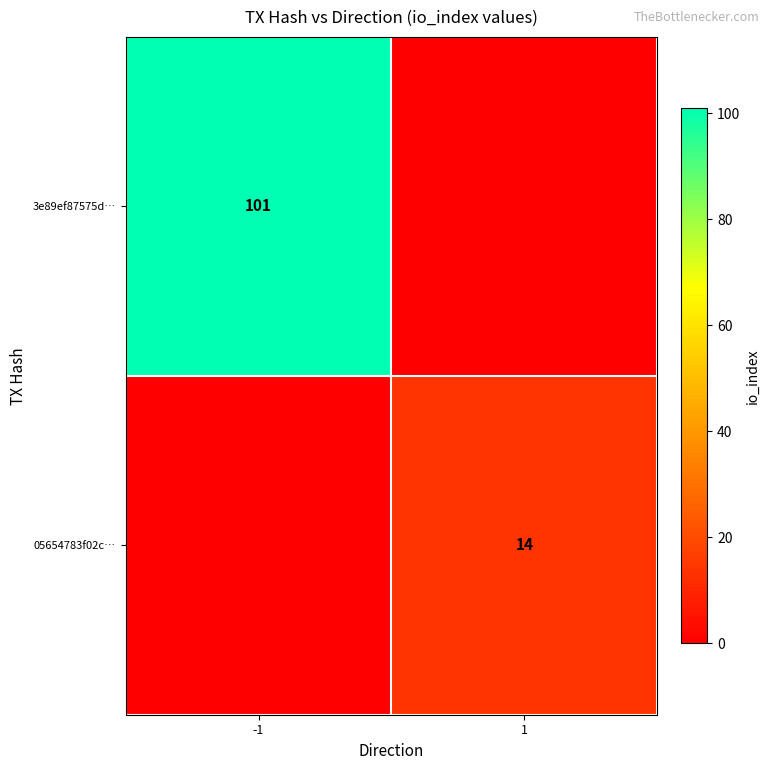

True or false: 05654783f02c… has a value of 14 at 1.

True